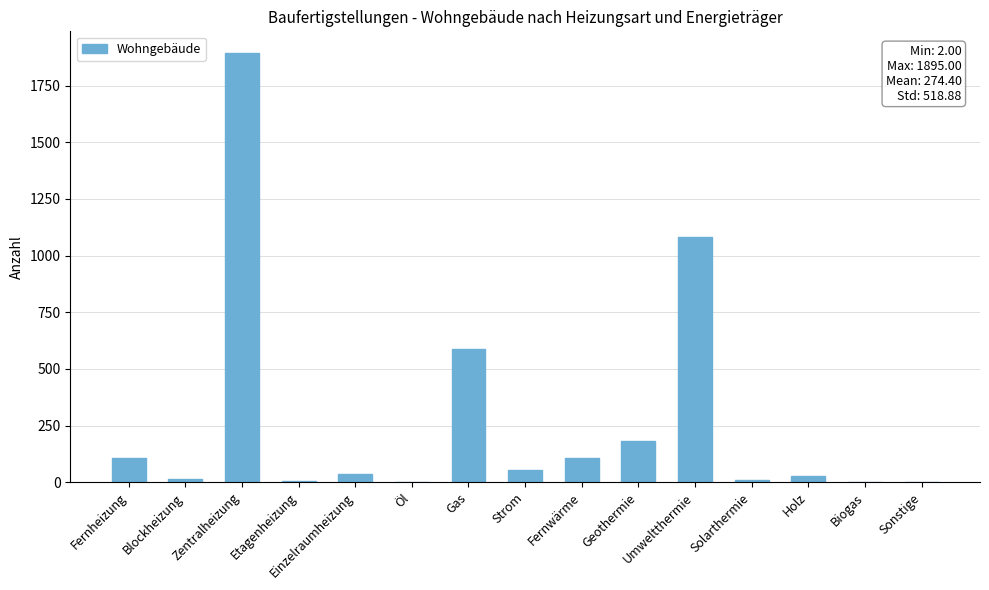

Is it true that the value at Umweltthermie is 1082?

True